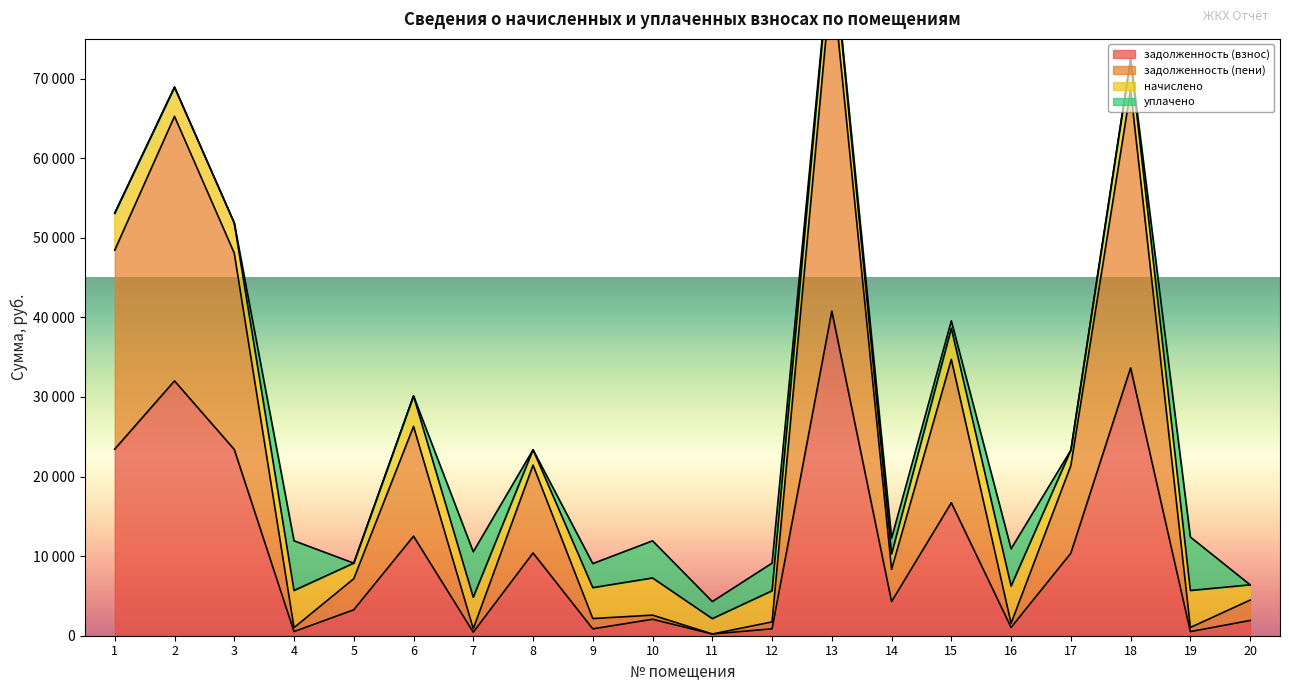

Between 19 and 2, which is larger?

2